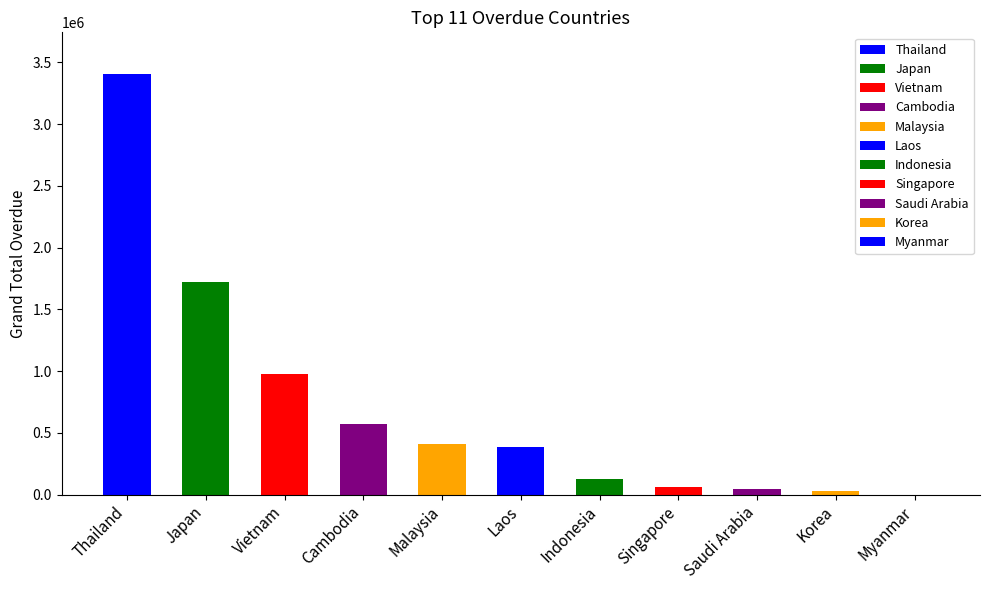

The chart shows a value of 3403519.9 at Thailand. True or false?

True